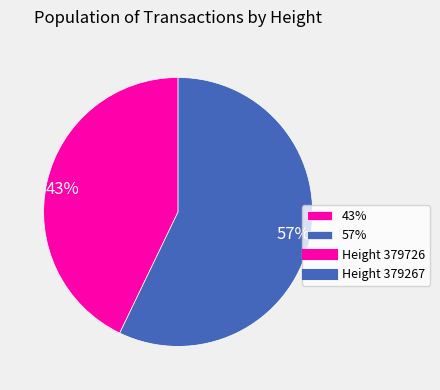

What percentage is the 57% slice, to the nearest percent?

57%